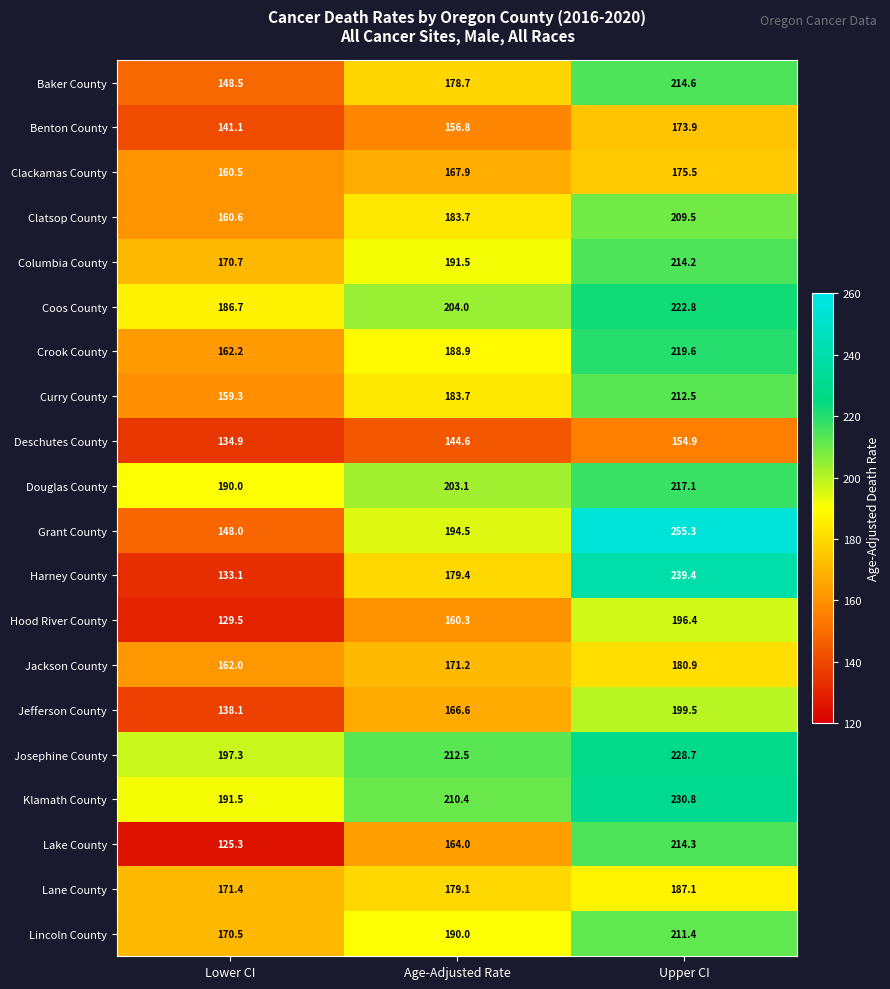

The value of Hood River County at Age-Adjusted Rate is 75.3. True or false?

False